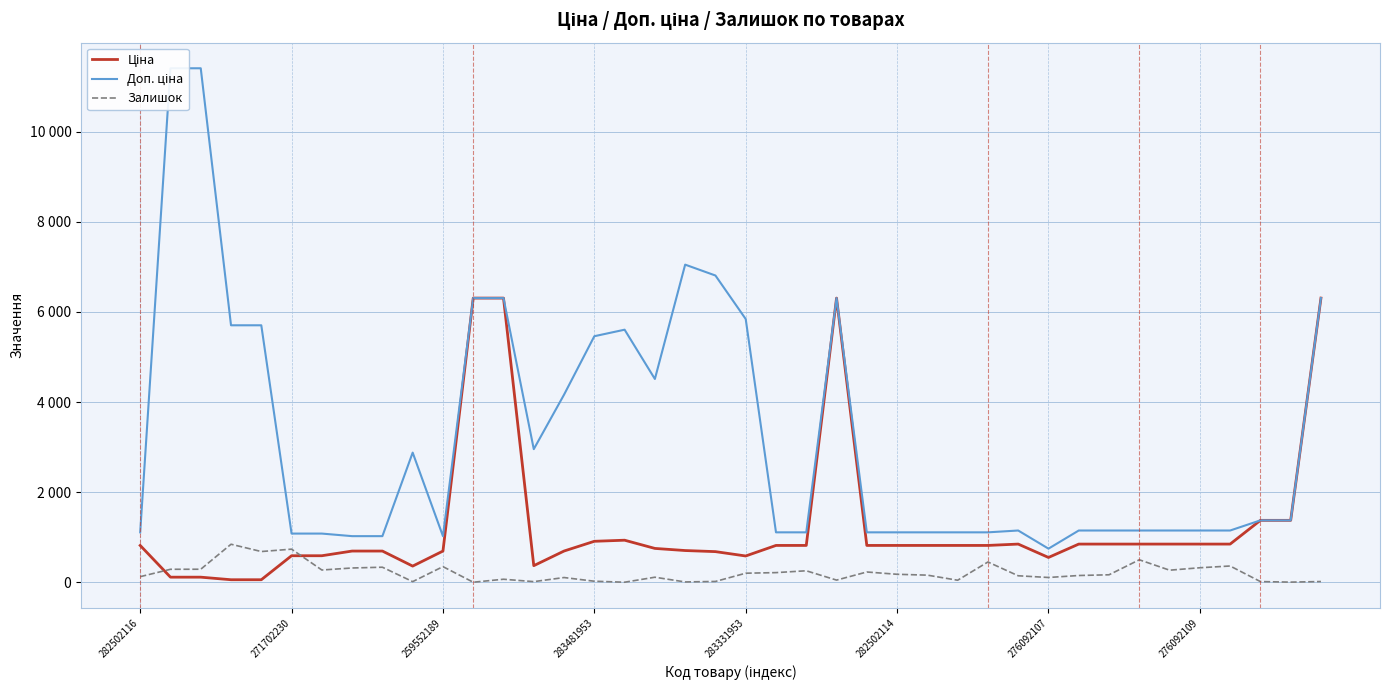

What is the greatest value displayed?

11410.0